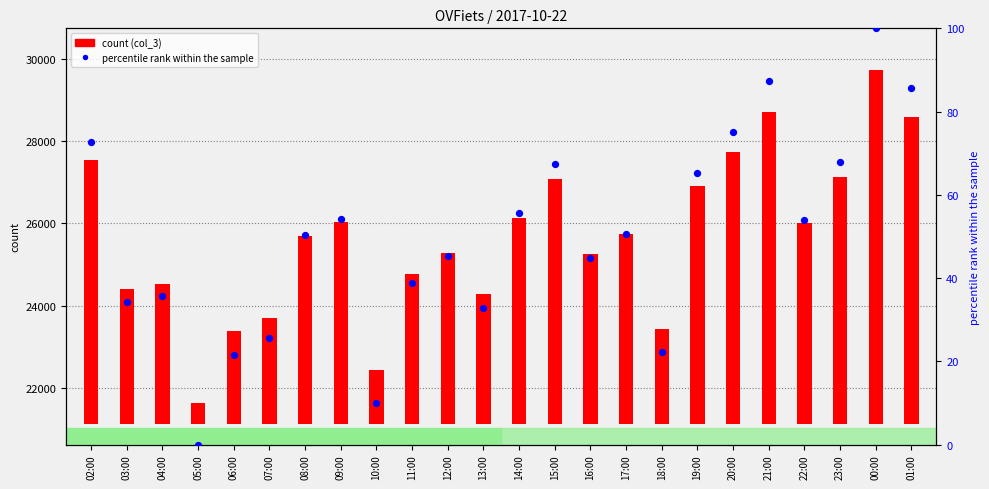

What are all the series names shown in the legend?

count (col_3), percentile rank within the sample